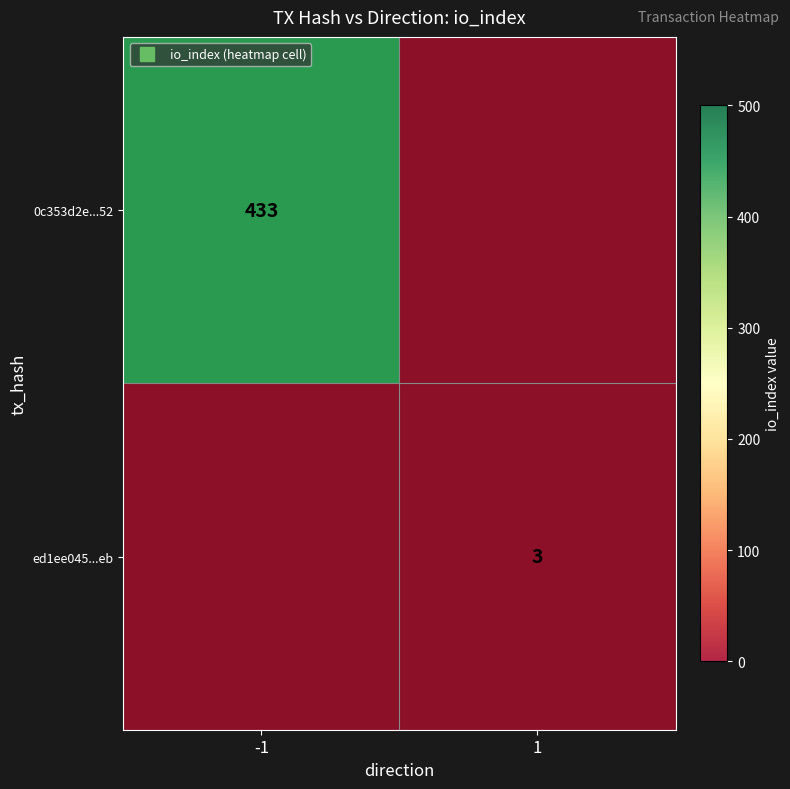

List the labels in order of 0c353d2e...52 value, smallest first.

1, -1